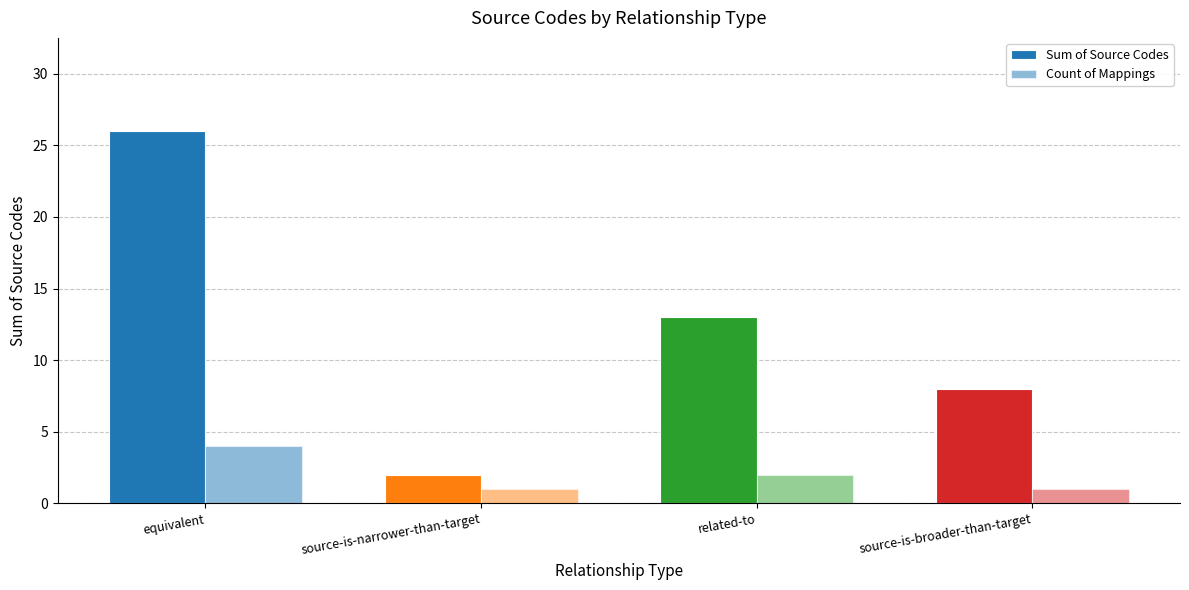

Rank the categories by Sum of Source Codes value from lowest to highest.

source-is-narrower-than-target, source-is-broader-than-target, related-to, equivalent